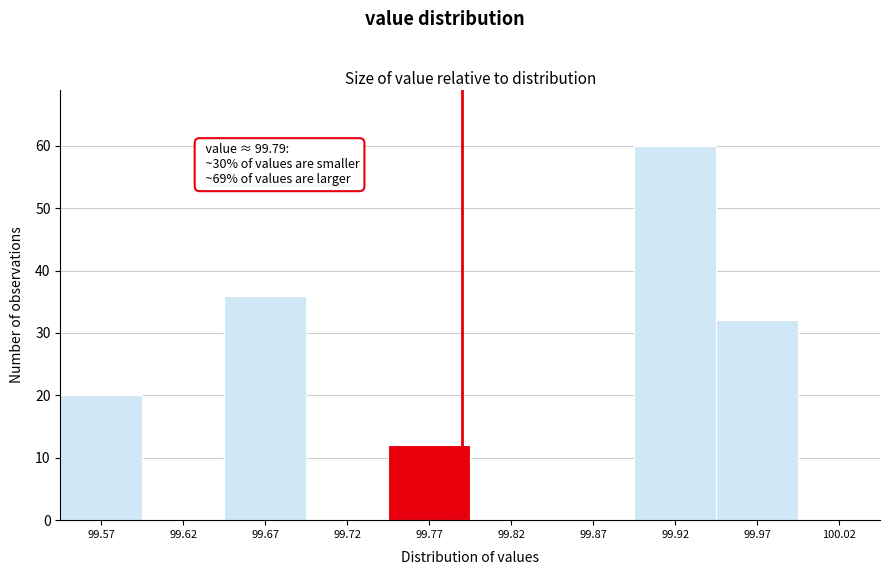

Which range on the x-axis has the tallest bar?

99.895 to 99.945